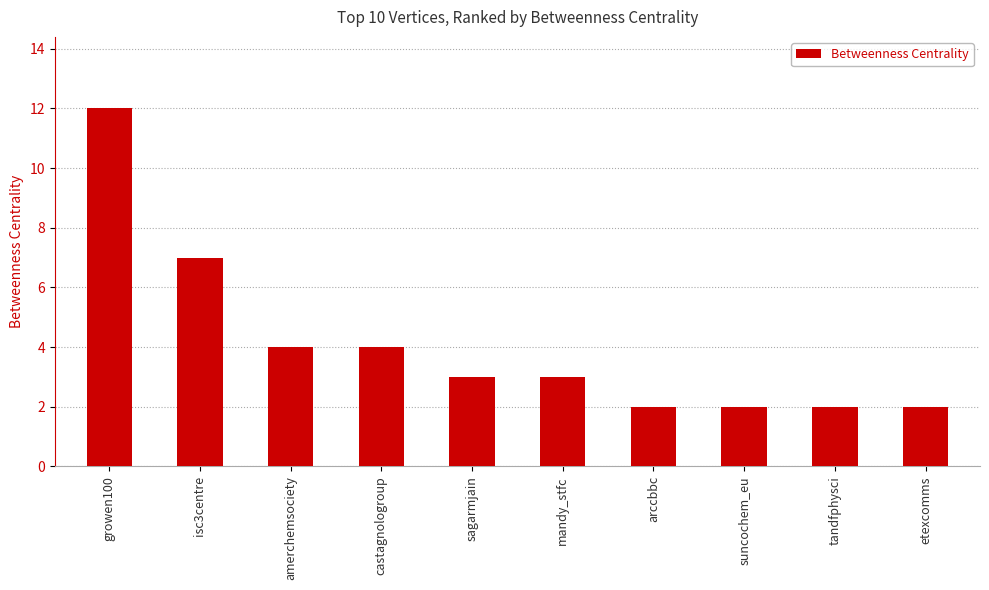

What is the label of the 4th bar from the left?

castagnologroup